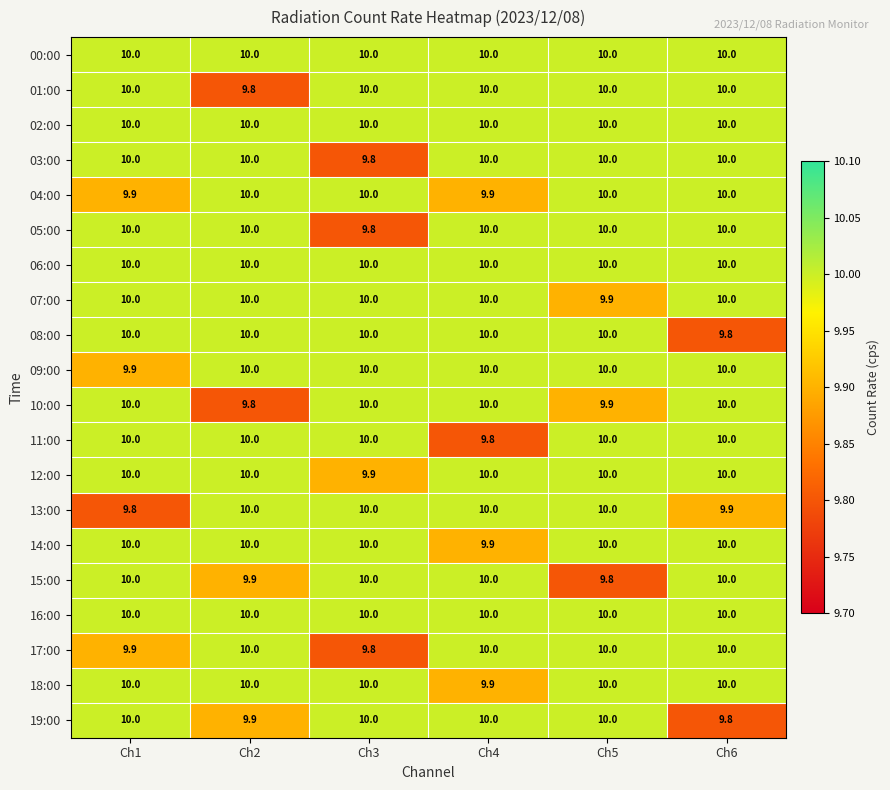

What is the sum of all 11:00 values?

59.8